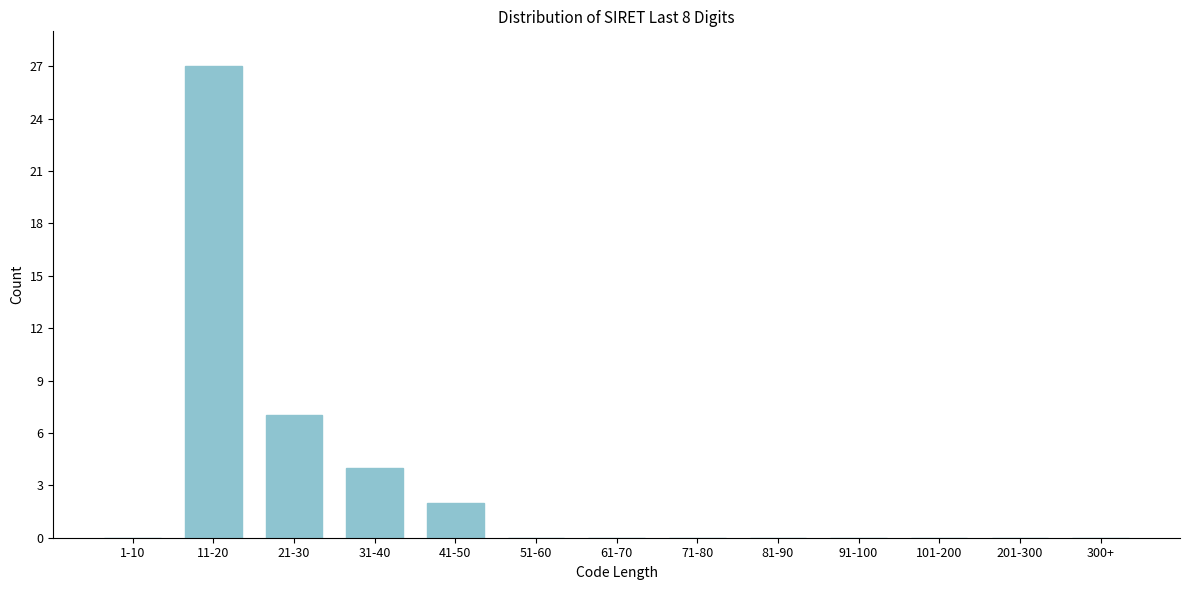

At which label is the value closest to 13?

21-30